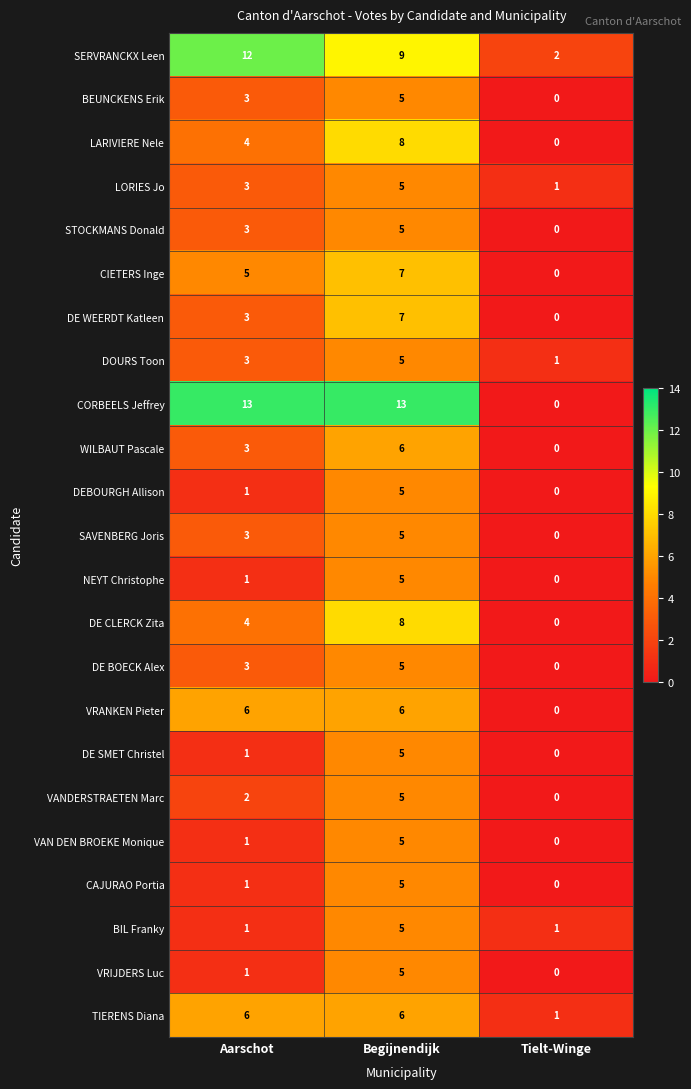

What is the total value across all series at Begijnendijk?

140